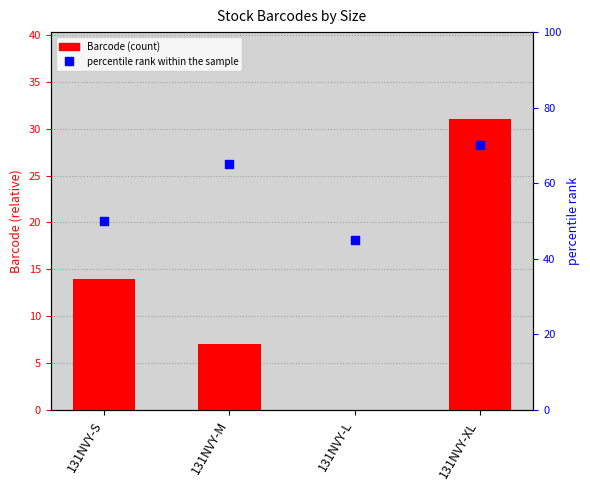

At how many categories does at least one series exceed 39?

4